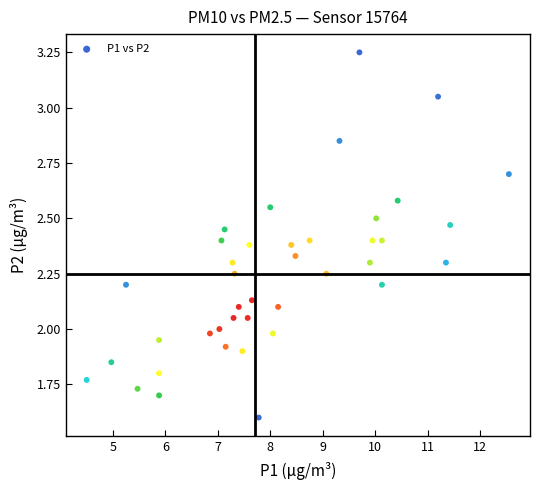

What is the range of X values (max minus min)?

8.1